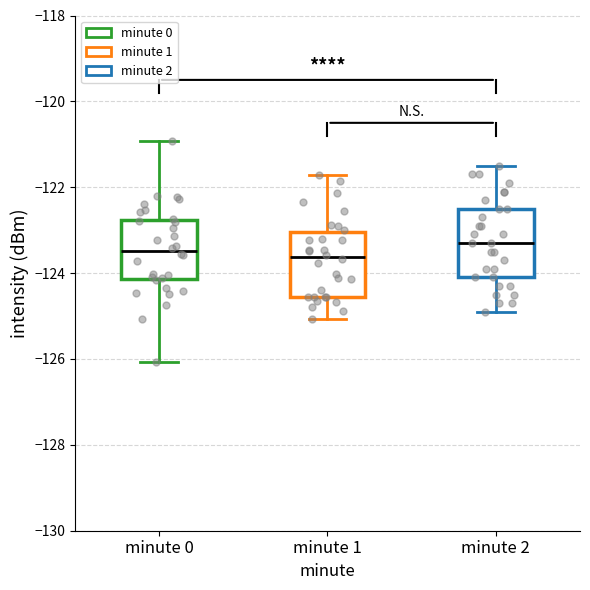

Reading left to right, transcribe this box plot: for each box, give where its median line is, the range the box spans, and where its two whiskers end, as read against the y-axis. The values are not printed on the chart, so give them approximately, as read against the axis.

minute 0: median -123.4, box -124.2 to -122.8, whiskers -126.0 to -121.0
minute 1: median -123.6, box -124.6 to -123.0, whiskers -125.0 to -121.8
minute 2: median -123.2, box -124.0 to -122.4, whiskers -124.8 to -121.4